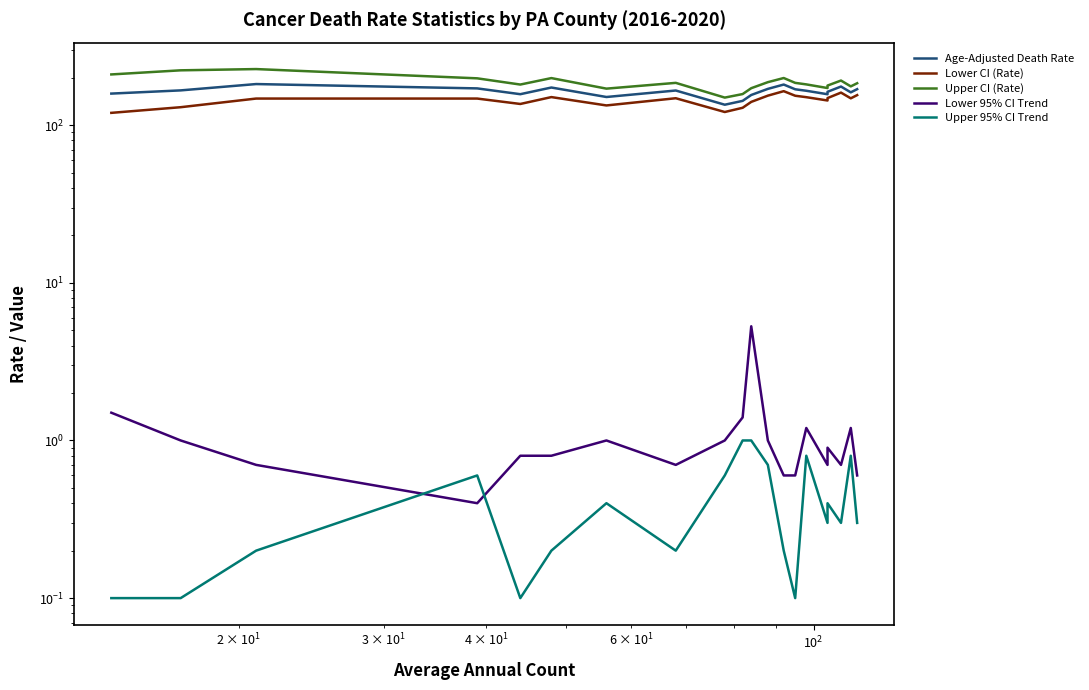

True or false: Lower CI (Rate) and Upper CI (Rate) cross at least once.

False